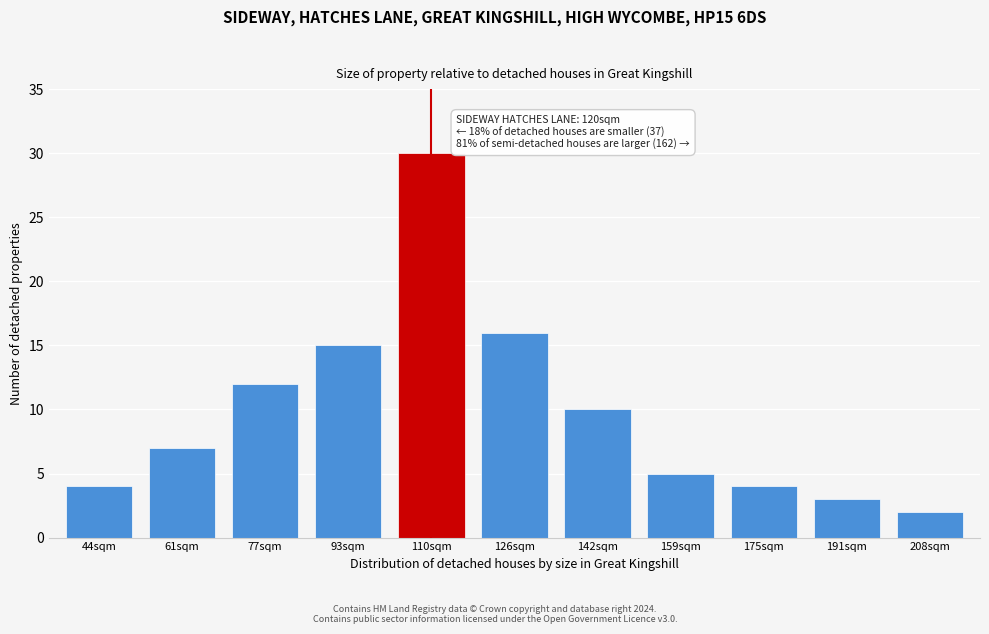

Reading left to right, extract all data points from this chart.

44sqm=4	61sqm=7	77sqm=12	93sqm=15	110sqm=30	126sqm=16	142sqm=10	159sqm=5	175sqm=4	191sqm=3	208sqm=2